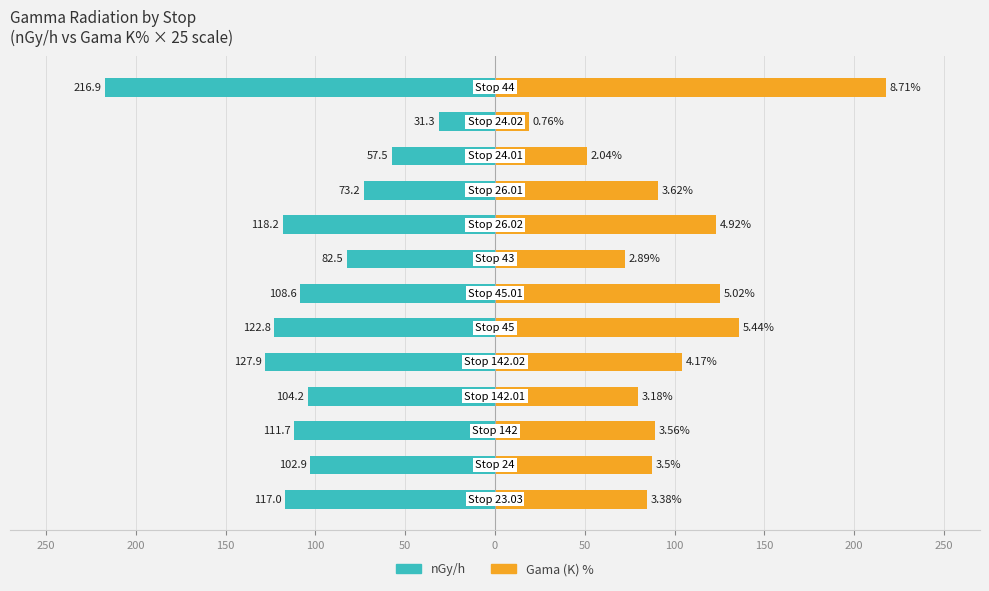

How many bars are there in each group?

2